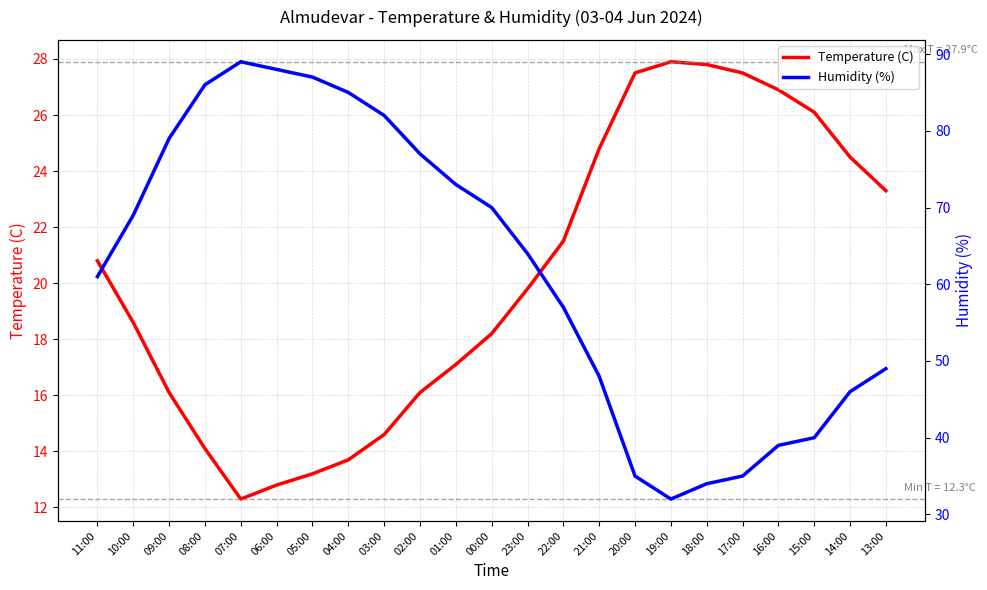

Which series has the widest spread of values?

Humidity (%)